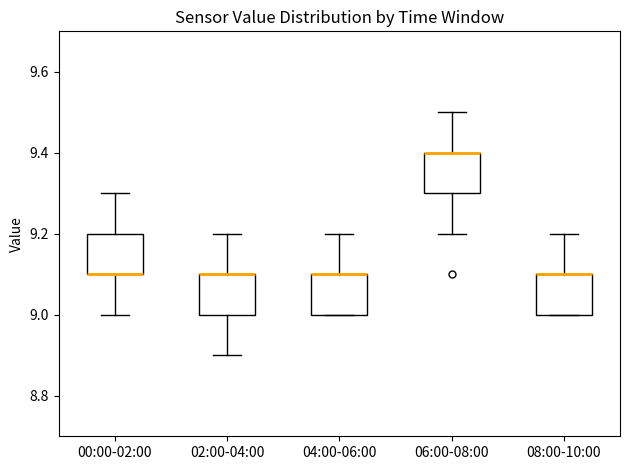

Where is the upper edge of the box for 02:00-04:00 on the y-axis? The values are not printed on the chart, so give them approximately, as read against the axis.

9.1